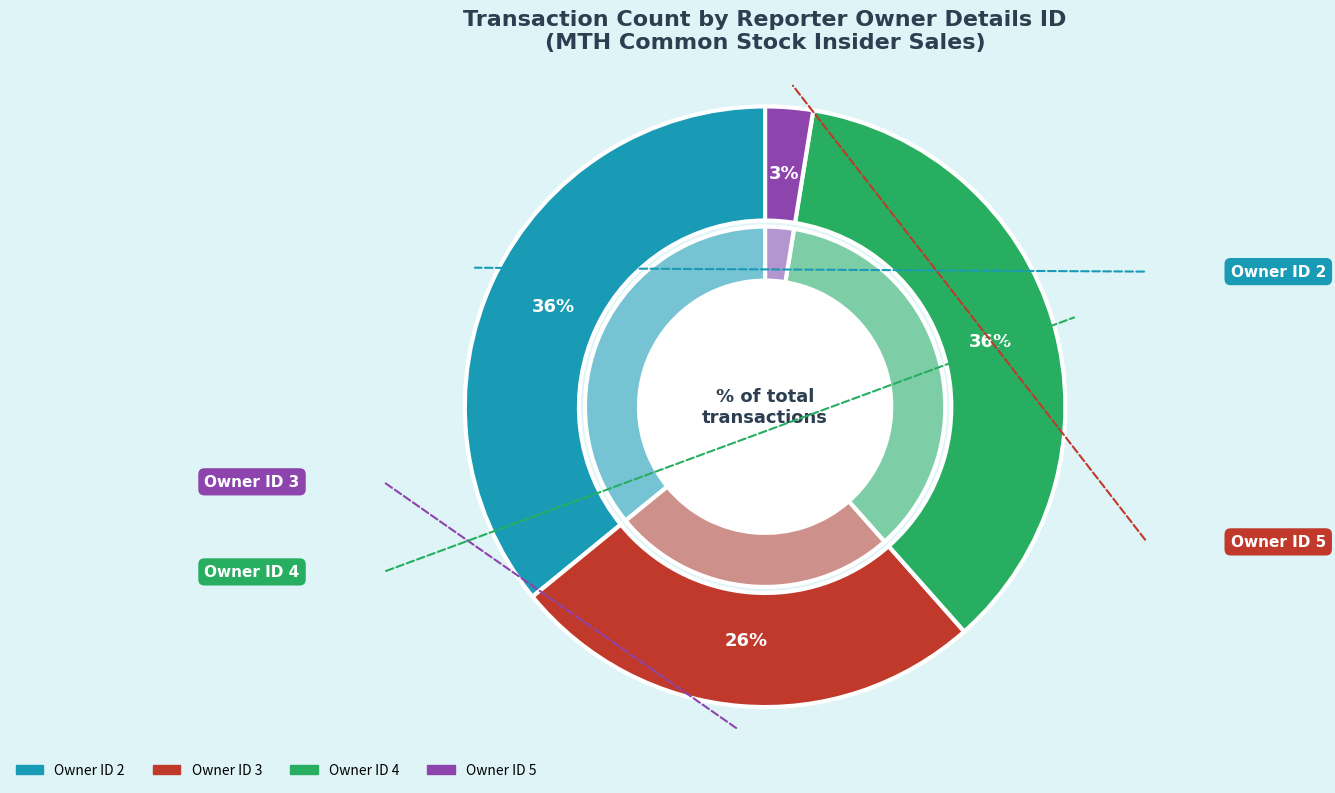

Rank the categories by value from highest to lowest.

rptOwnerDetailsId_2, rptOwnerDetailsId_4, rptOwnerDetailsId_3, rptOwnerDetailsId_5